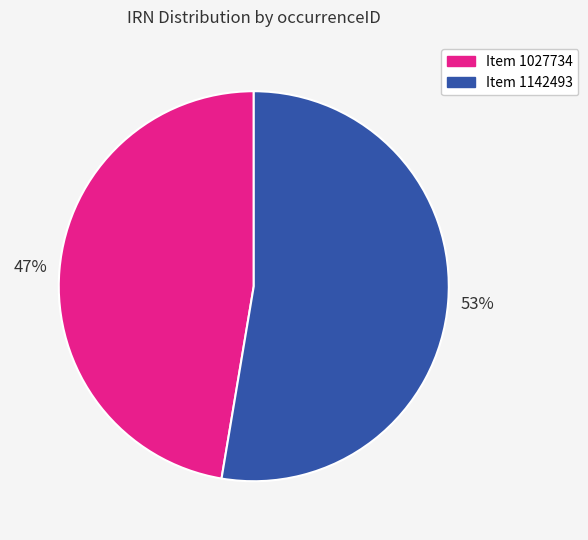

Is there any slice that represents more than half of the pie?

Yes